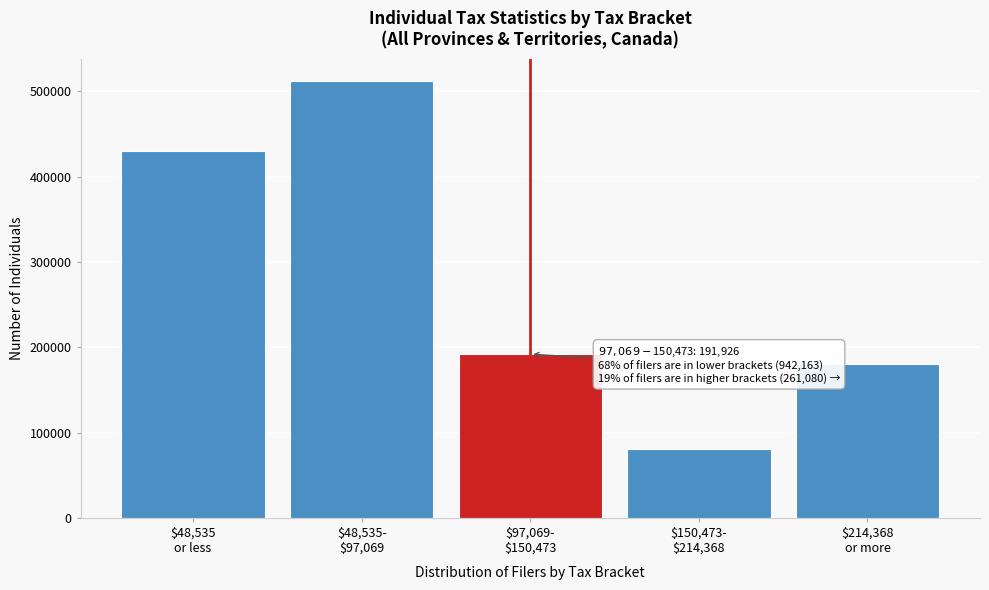

Reading right to left, transcribe all the data shown in this chart.

179992	81088	191926	512316	429847